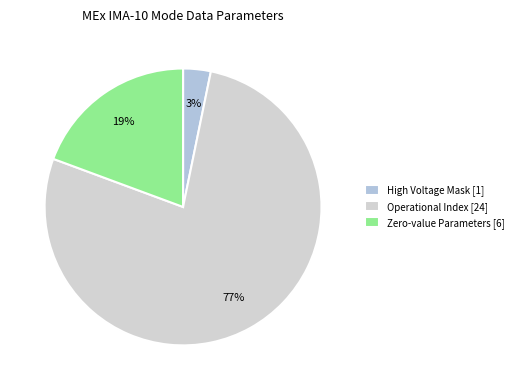

How many slices are in this pie chart?

3